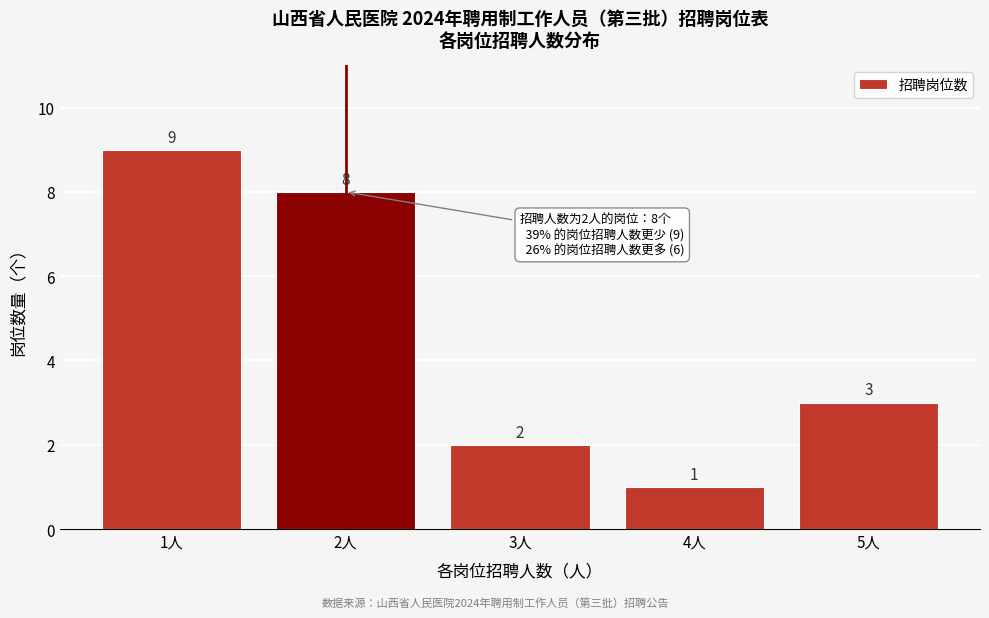

Reading right to left, list all the values displayed in this chart.

5人=3	4人=1	3人=2	2人=8	1人=9